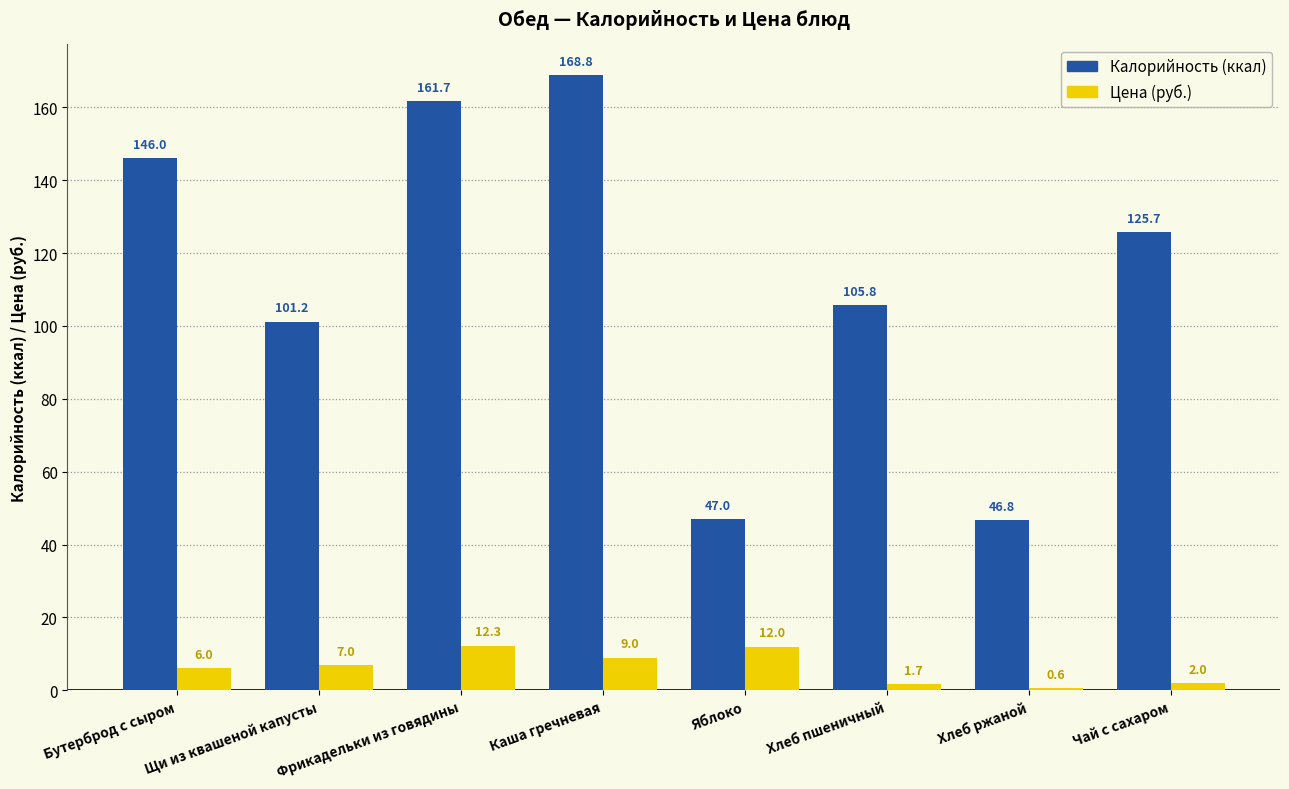

What is the label of the 1st bar from the right?

Чай с сахаром